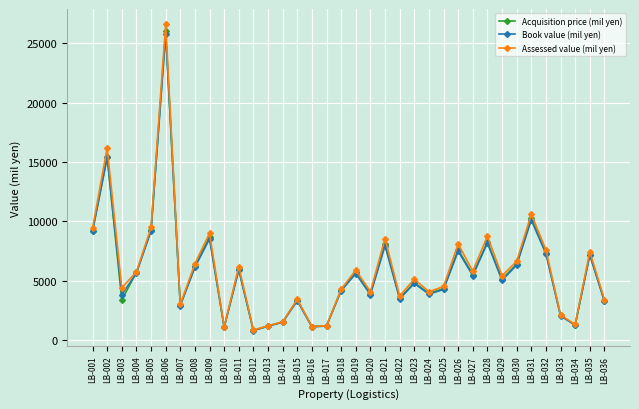

What is the difference between the maximum and minimum values in the Book value (mil yen) series?

24954